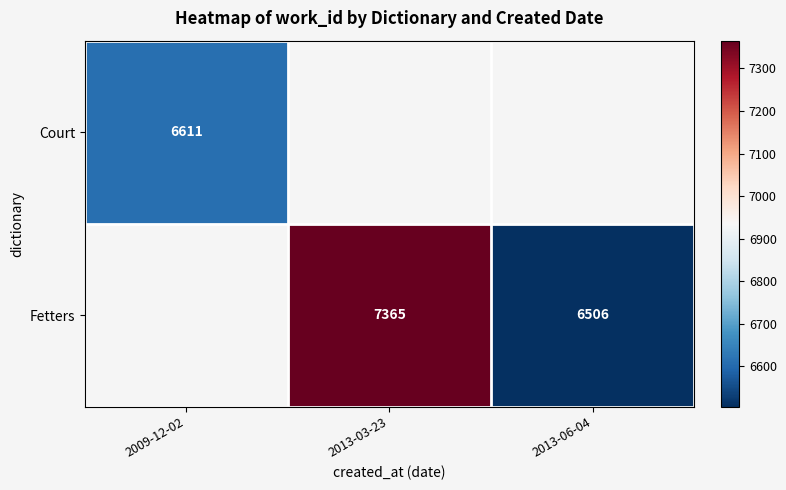

The value of Fetters at 2013-03-23 is 10879. True or false?

False